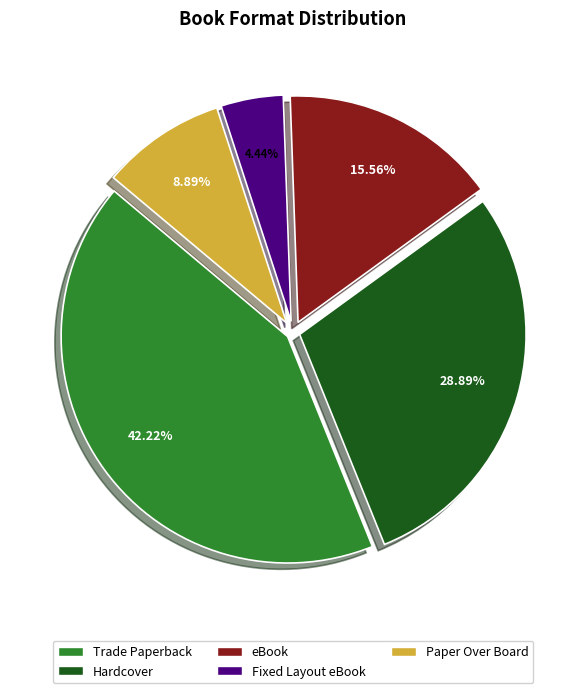

Is Paper Over Board the majority of the pie?

No